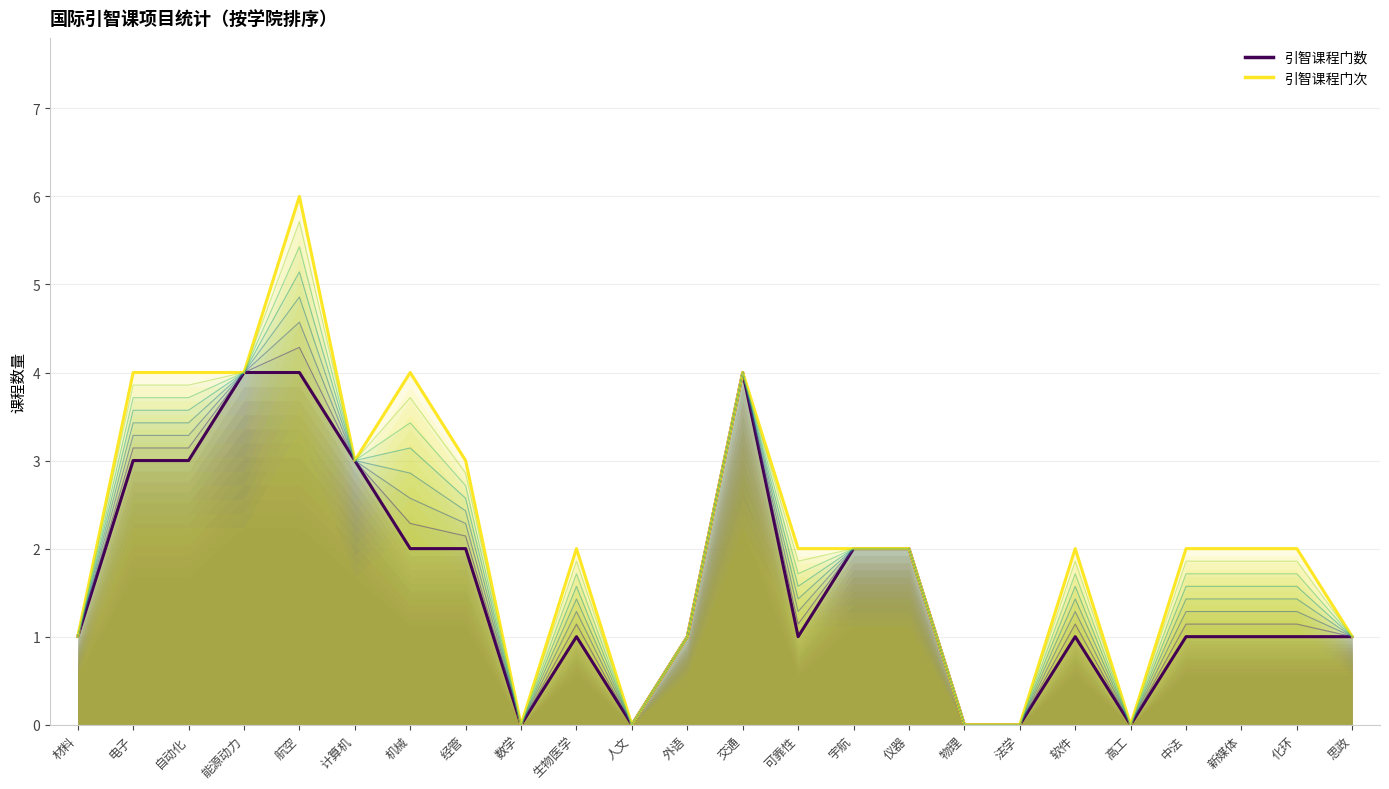

What is the label of the 2nd point from the left?

电子